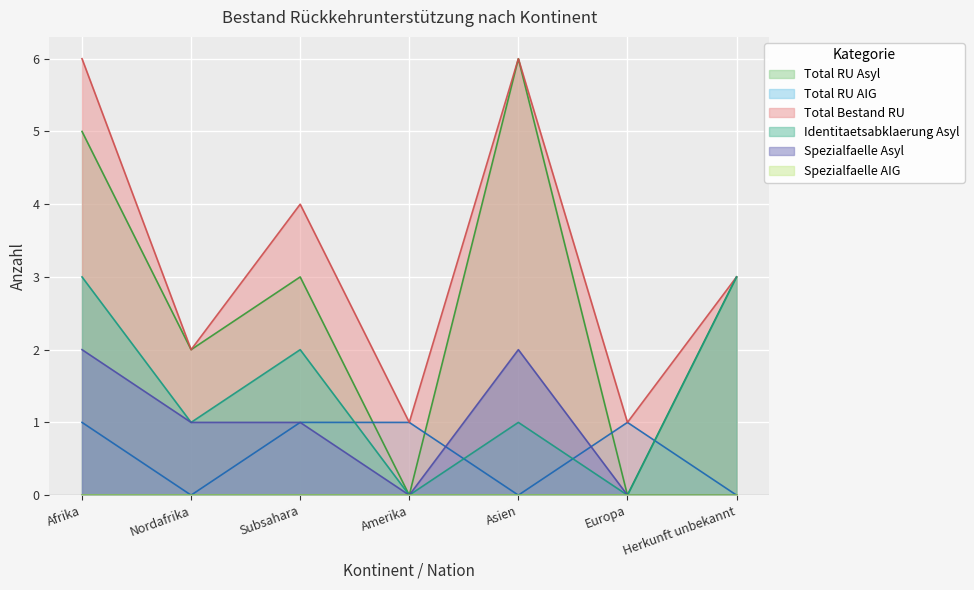

What is the highest value of the Spezialfaelle Asyl series?

2